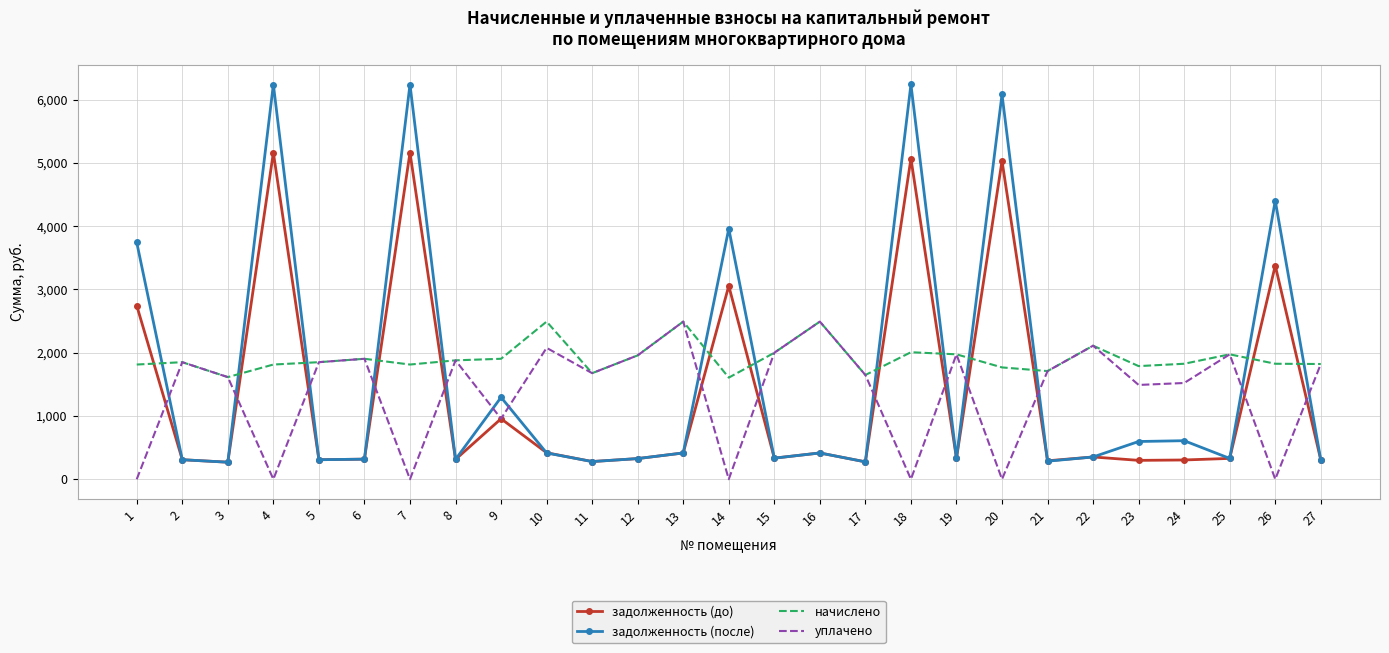

The value of уплачено at 26 is 1423.6. True or false?

False